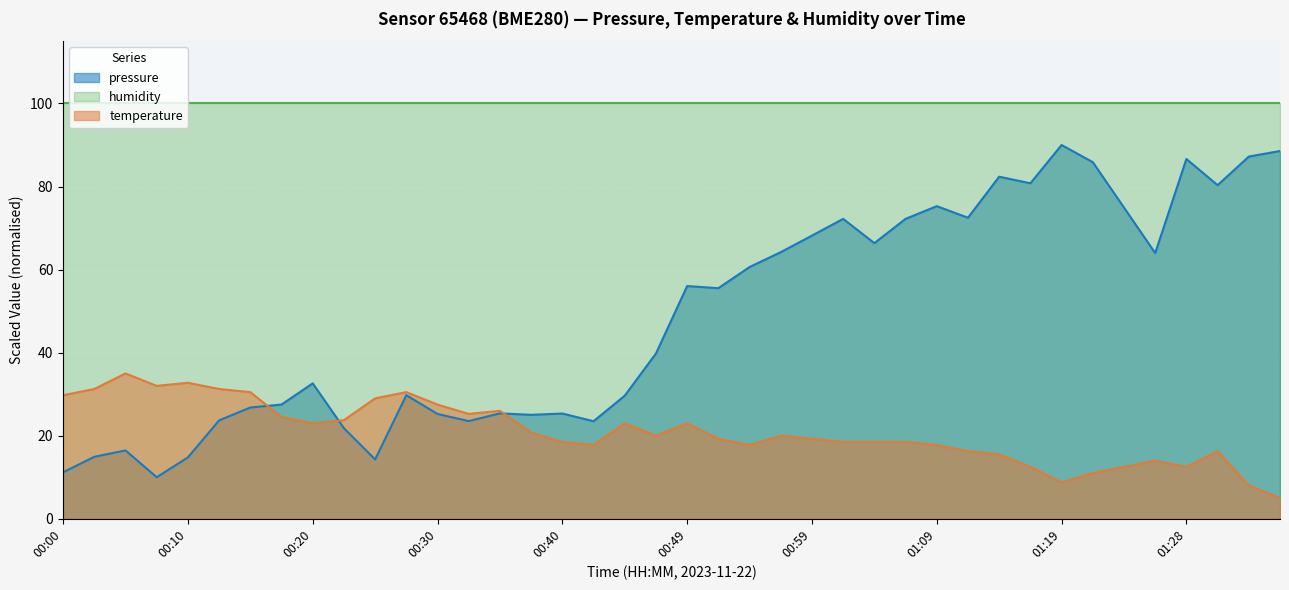

List the series in order of their overall mean, lowest first.

temperature, pressure, humidity